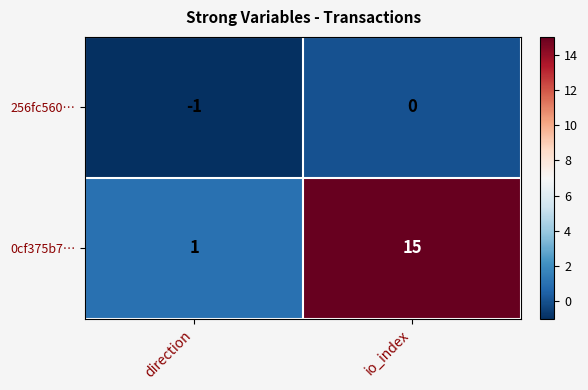

True or false: 0cf375b7… has a value of 10 at io_index.

False